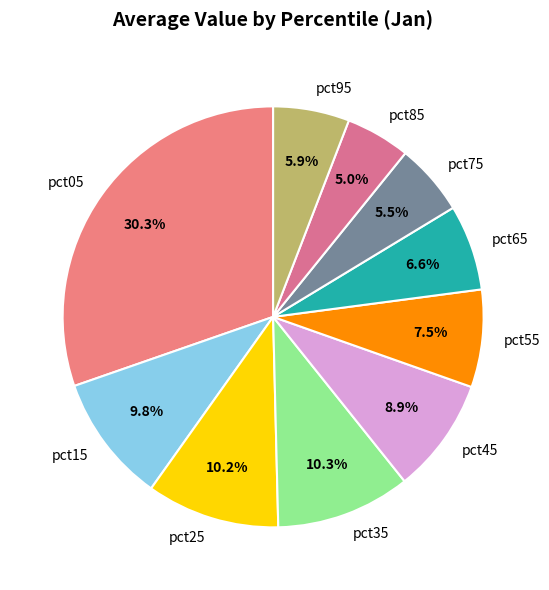

Count the number of slices in the pie.

10